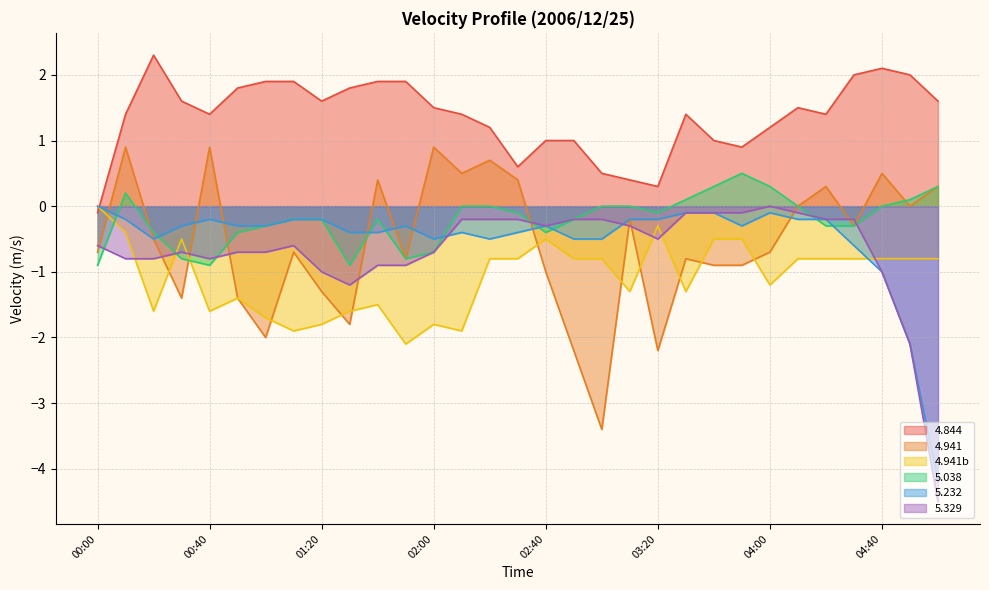

What are all the series names shown in the legend?

4.844, 4.941, 4.941b, 5.038, 5.232, 5.329